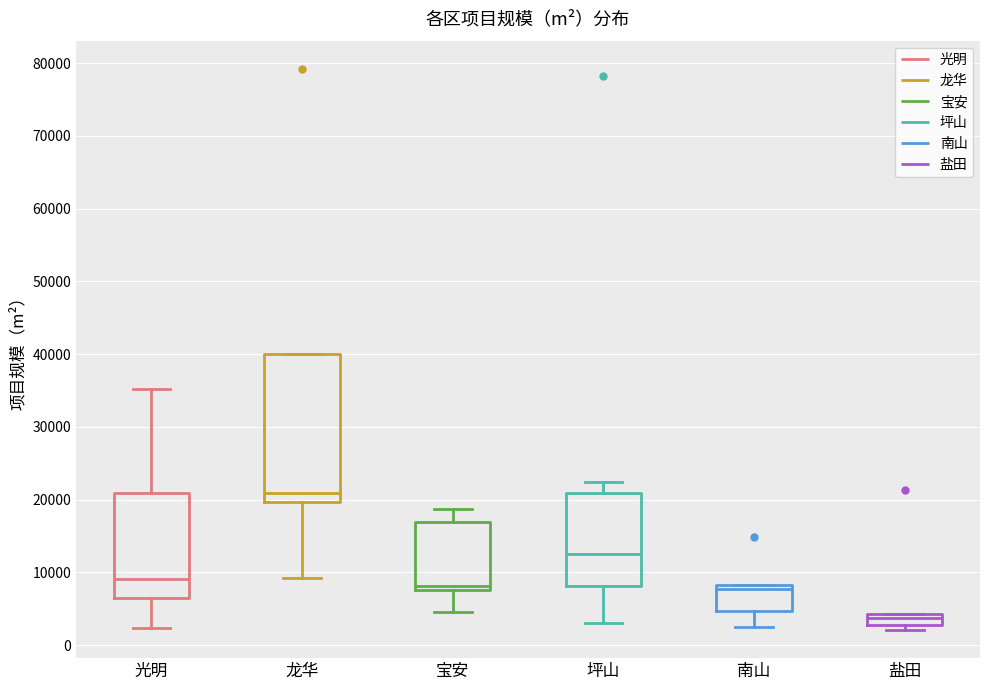

Reading left to right, transcribe this box plot: for each box, give where its median line is, the range the box spans, and where its two whiskers end, as read against the y-axis. The values are not printed on the chart, so give them approximately, as read against the axis.

光明: median 9000, box 6000 to 21000, whiskers 2000 to 35000
龙华: median 21000, box 20000 to 40000, whiskers 9000 to 40000
宝安: median 8000 (just above the box's lower edge), box 8000 to 17000, whiskers 5000 to 19000
坪山: median 12000, box 8000 to 21000, whiskers 3000 to 22000
南山: median 8000 (just below the box's upper edge), box 5000 to 8000, whiskers 2000 to 8000
盐田: median 4000 (inside the box), box 3000 to 4000, whiskers 2000 to 4000